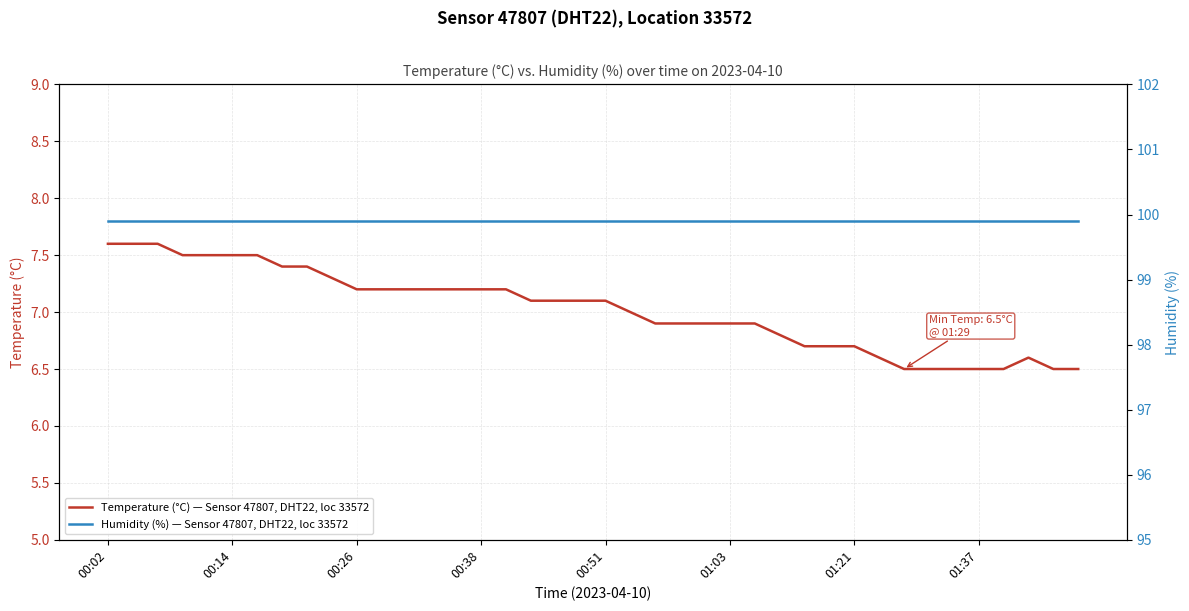

Where is the first local maximum for Temperature (°C) — Sensor 47807, DHT22, loc 33572?

37